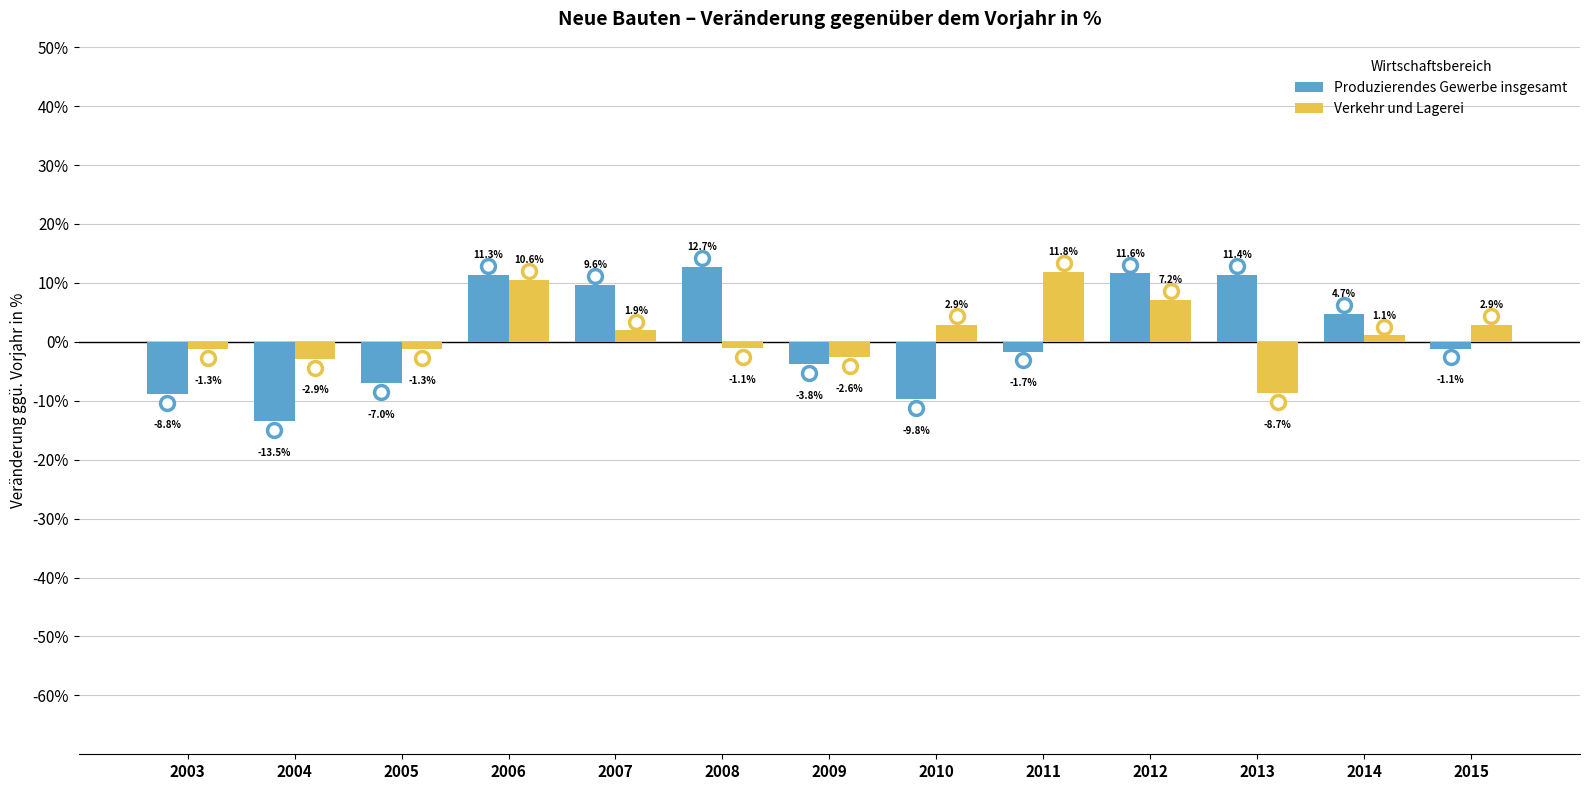

What value does the Produzierendes Gewerbe insgesamt series have at 2013?

11.4